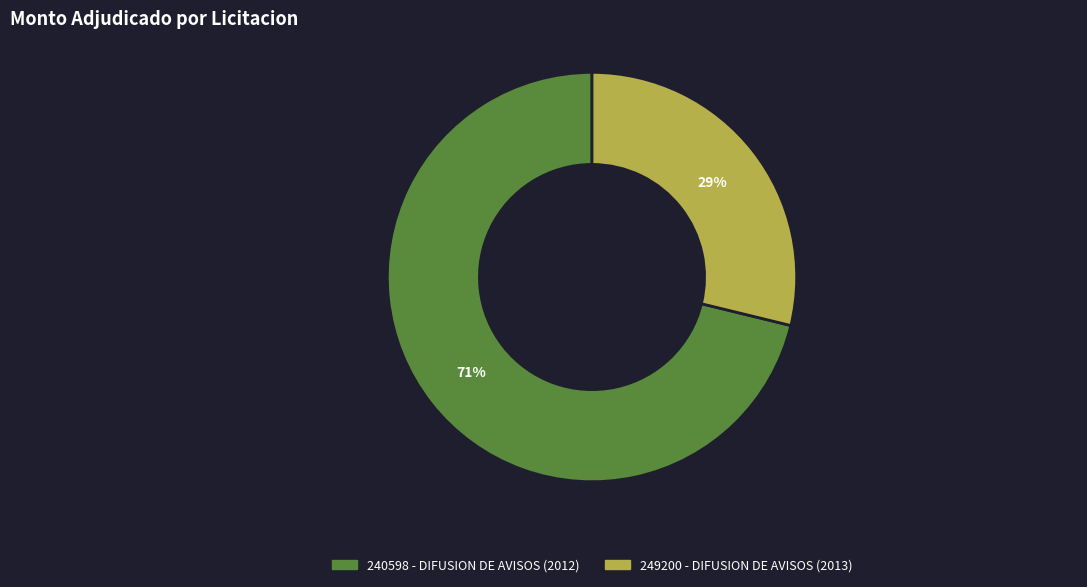

Count the number of slices in the pie.

2